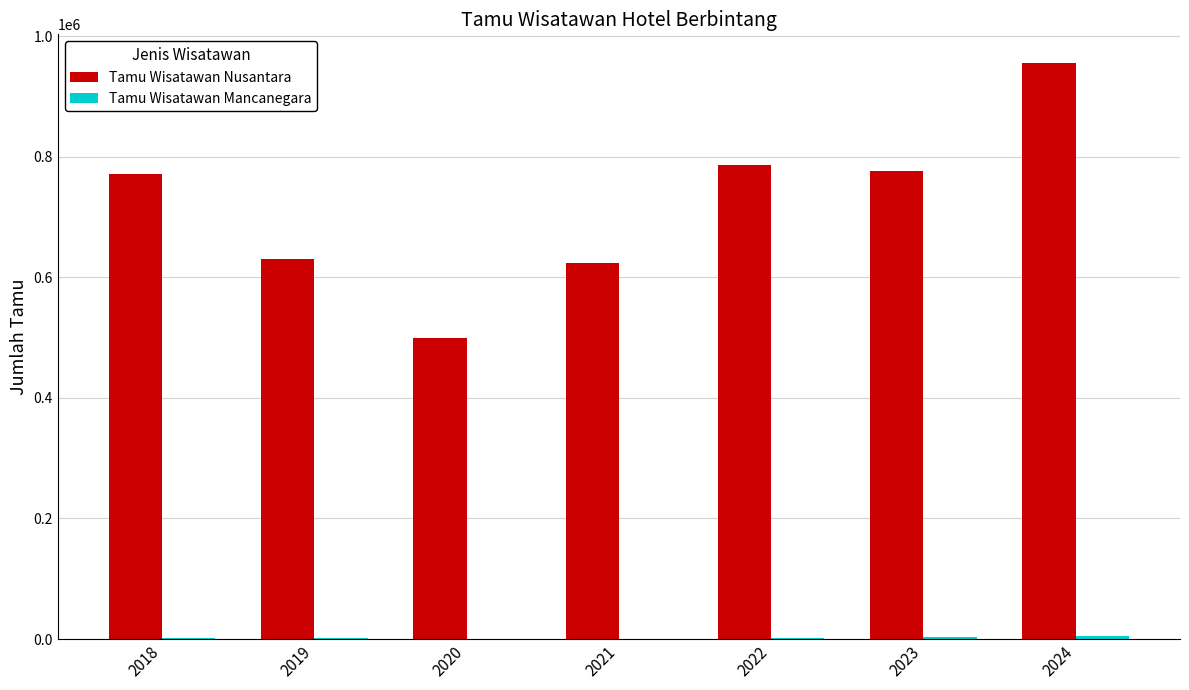

What is the greatest value displayed?

955108